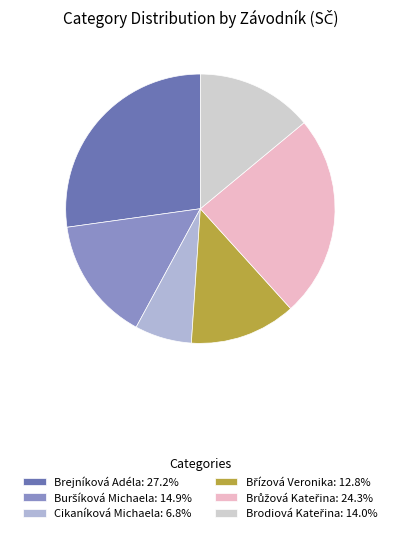

Is Brejníková Adéla: 27.2% the majority of the pie?

No